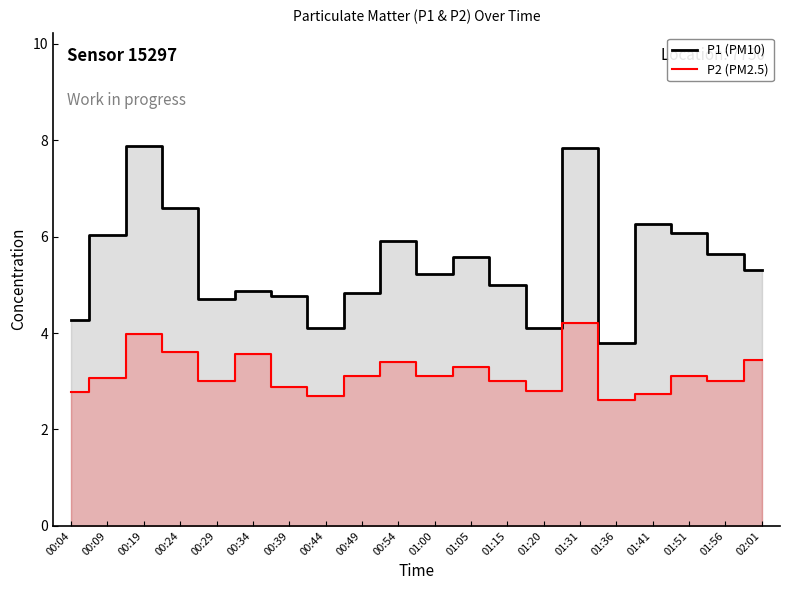

The P1 (PM10) series shows 5.2 at 01:00. True or false?

True